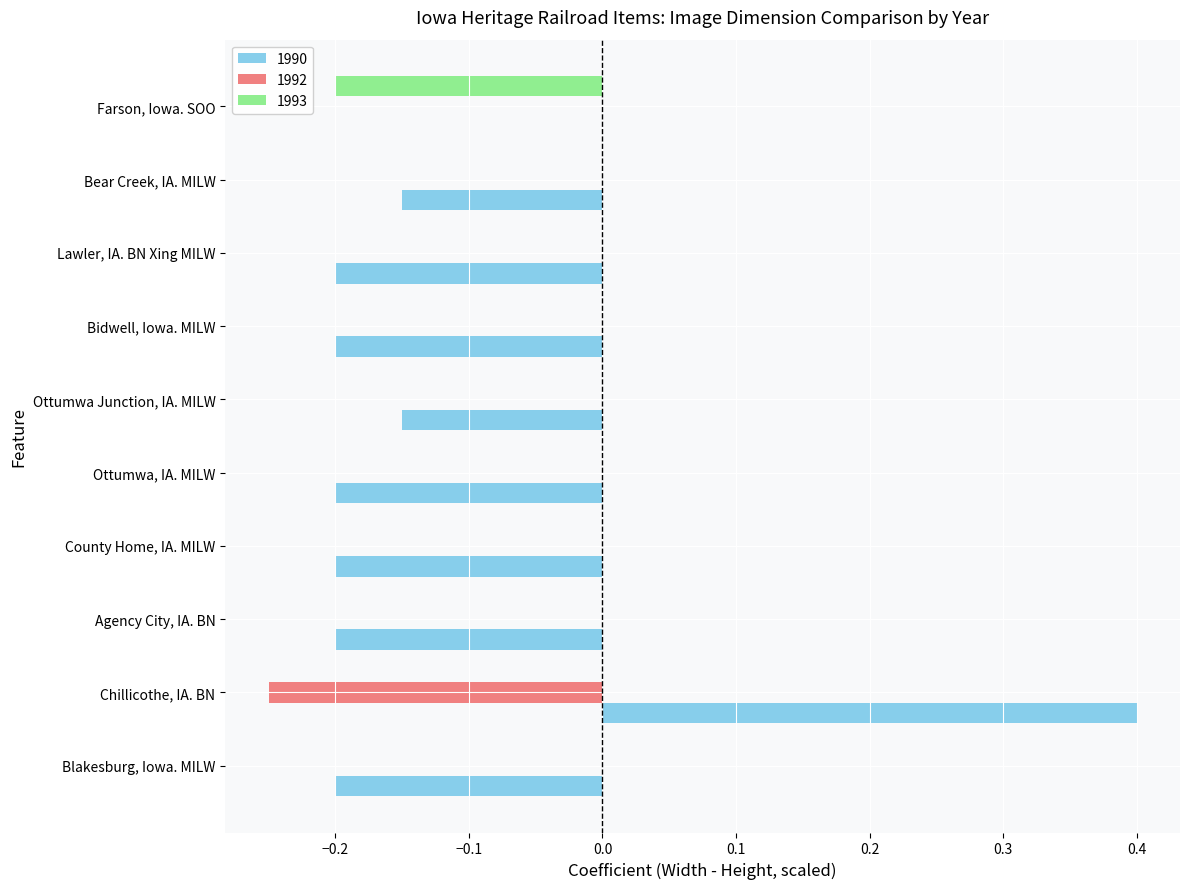

How many 1993 values are between 0 and 1?

9